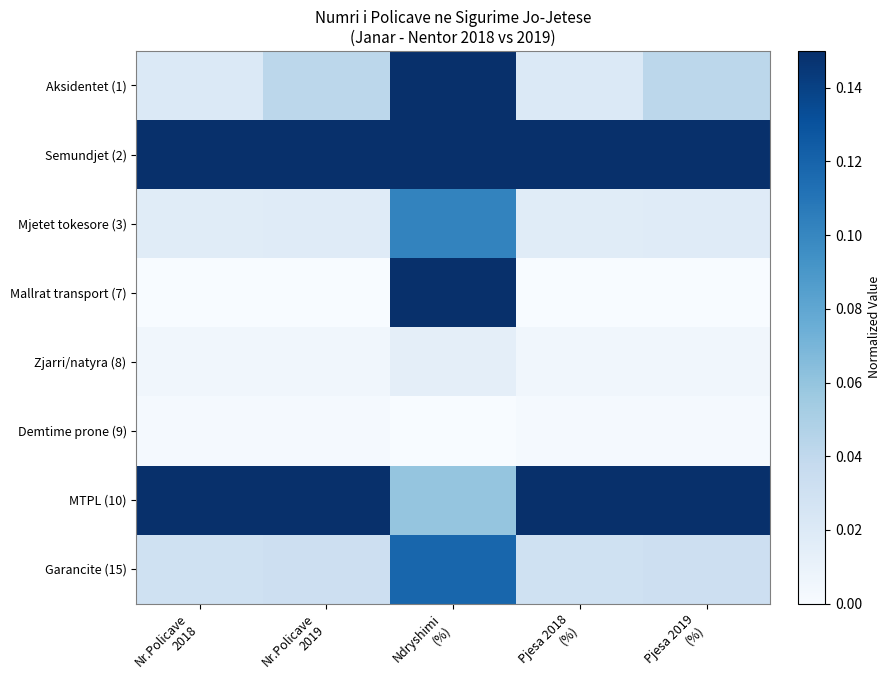

Count the number of data series in this chart.

8